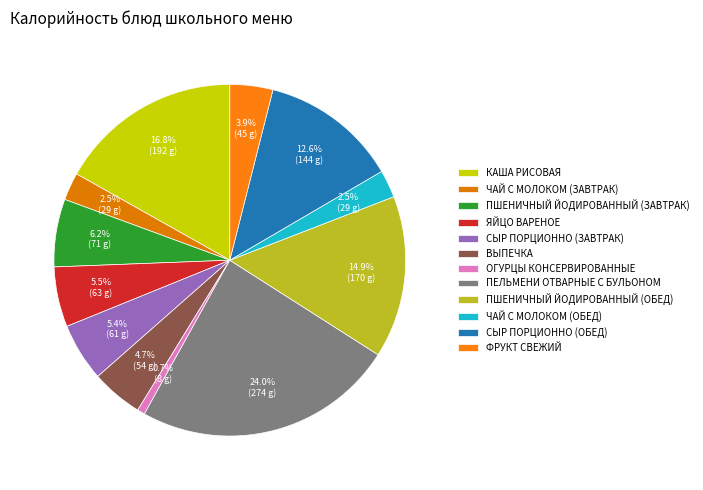

Count the number of slices in the pie.

12